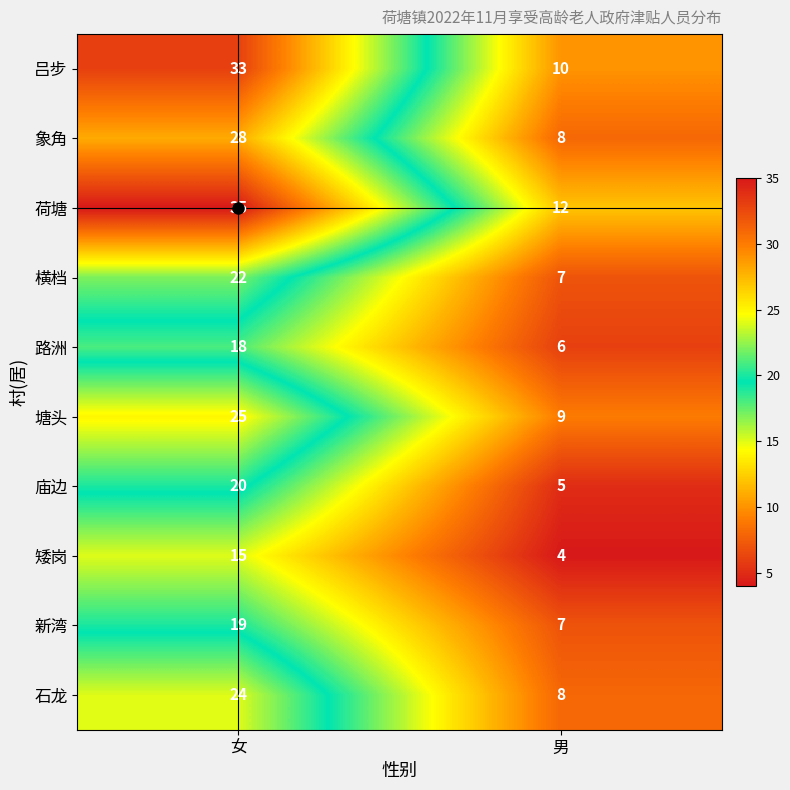

What is the difference between the 吕步 values at 男 and 女?

23